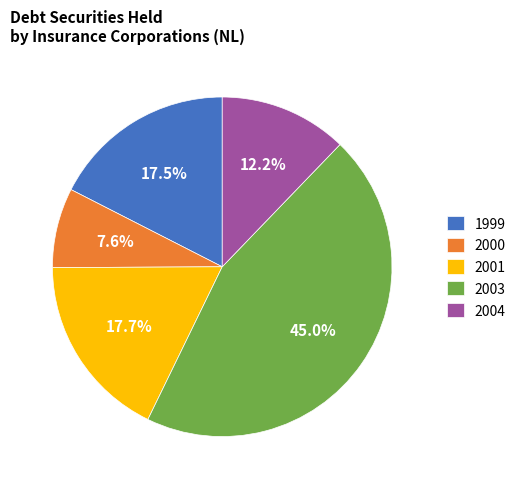

Between 2003 and 2004, which is larger?

2003